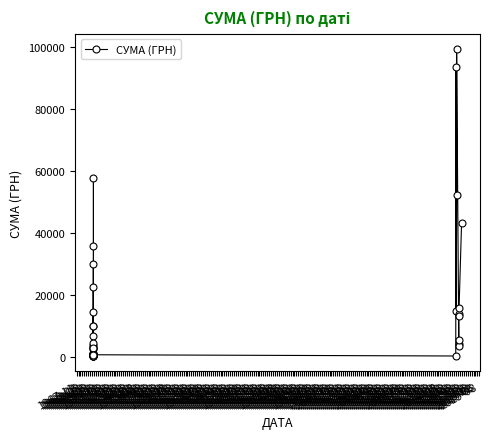

Is it true that the value at 1970-05 is 1026.0?

True